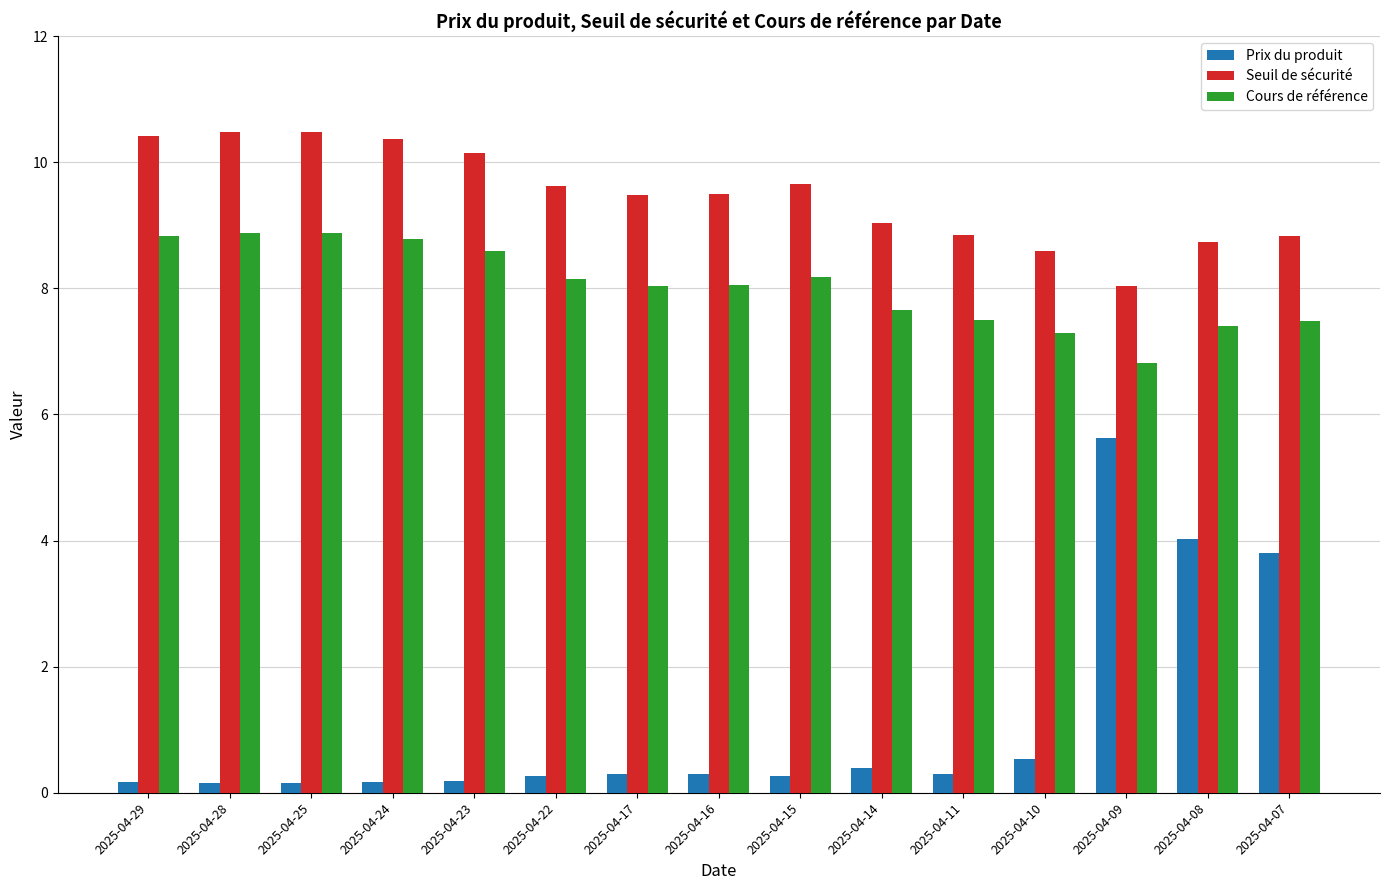

What are all the series names shown in the legend?

Prix du produit, Seuil de sécurité, Cours de référence